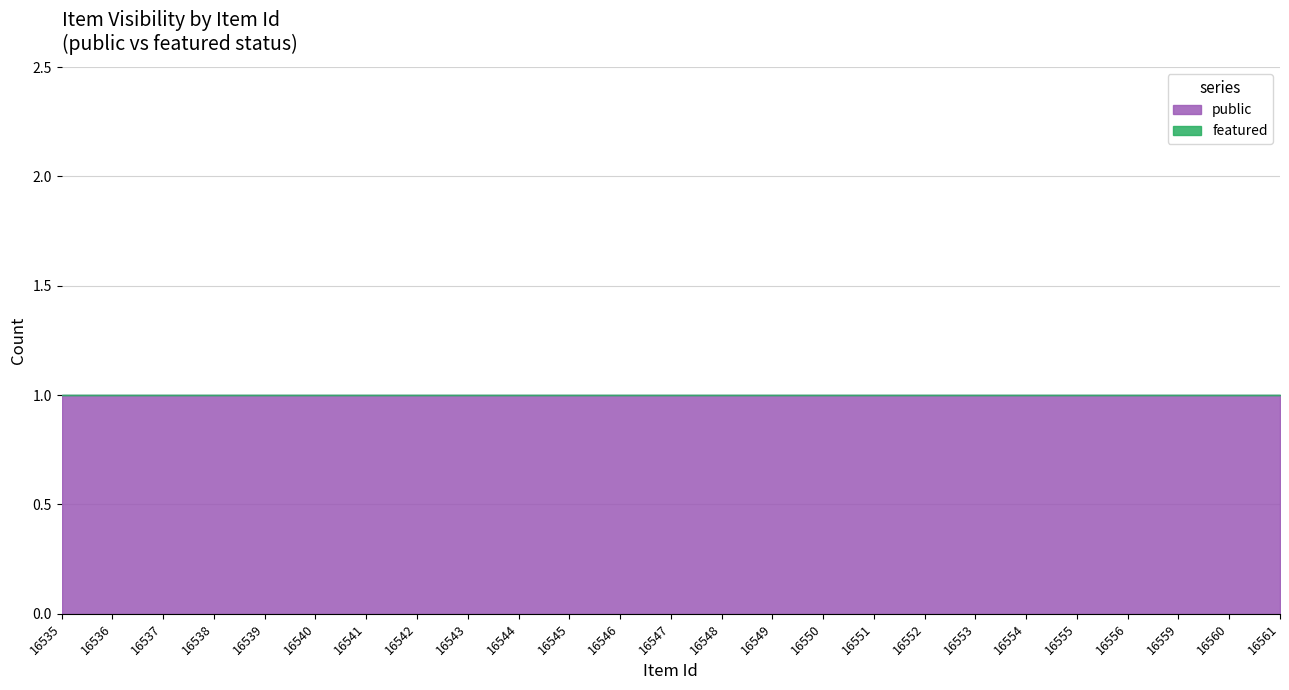

What are all the series names shown in the legend?

public, featured